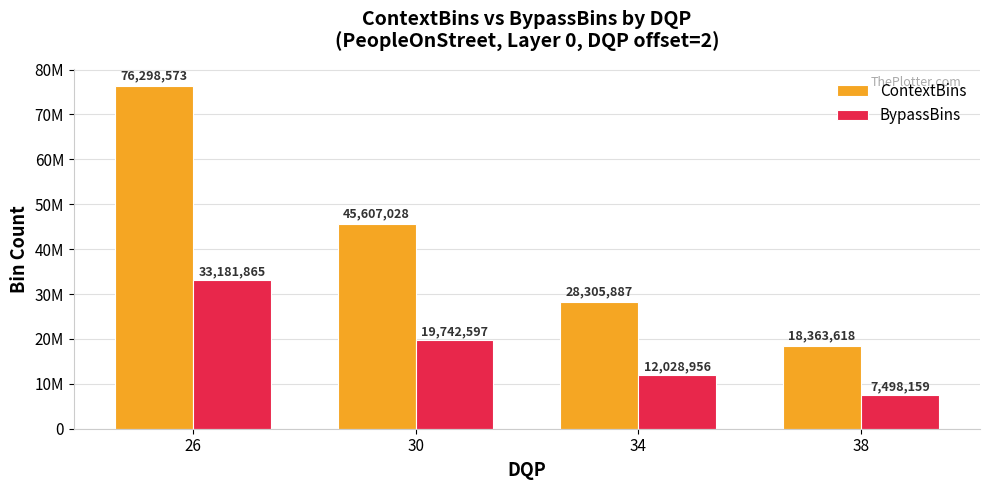

Reading right to left, what are all the values shown in this chart?

ContextBins: 38=18363618	34=28305887	30=45607028	26=76298573
BypassBins: 38=7498159	34=12028956	30=19742597	26=33181865